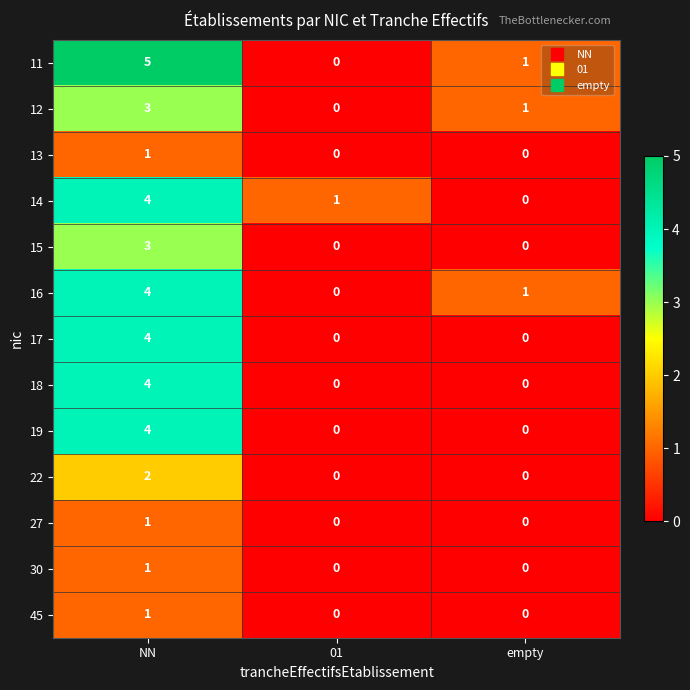

What is the total value across all series at NN?

37